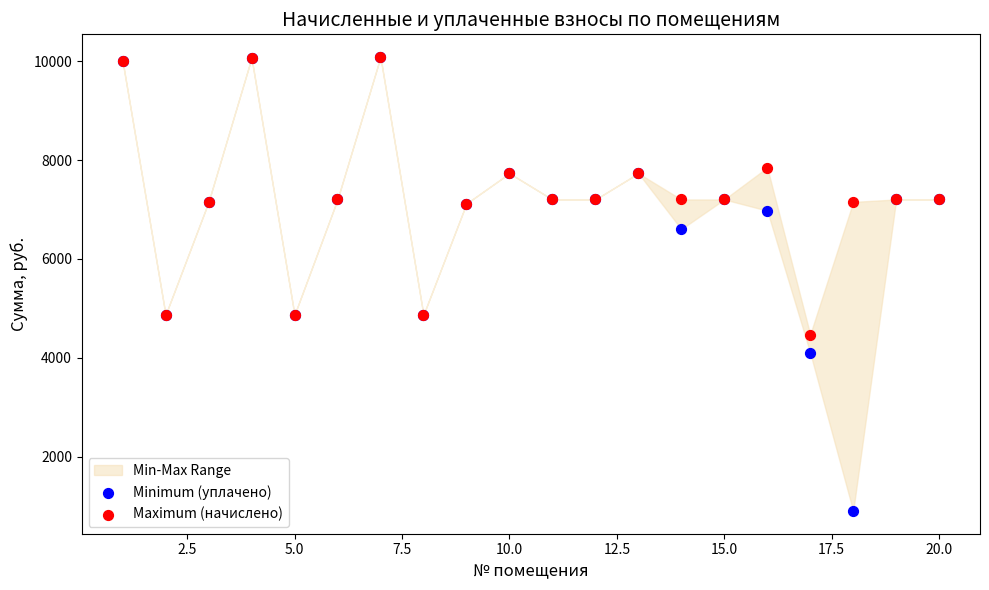

Which series contains the lowest Y value?

Minimum (уплачено)